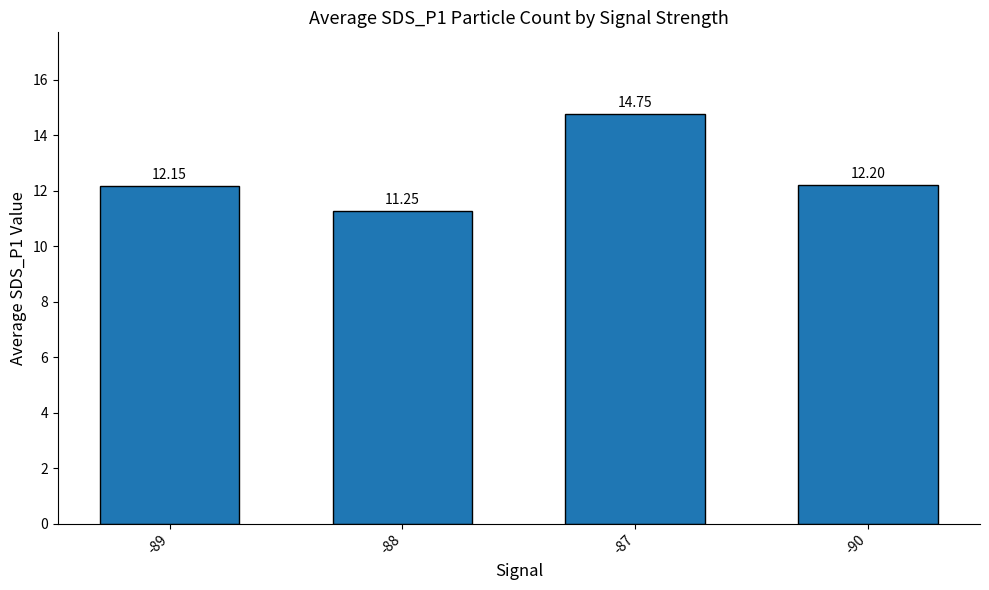

Rank the categories by value from lowest to highest.

-88, -89, -90, -87